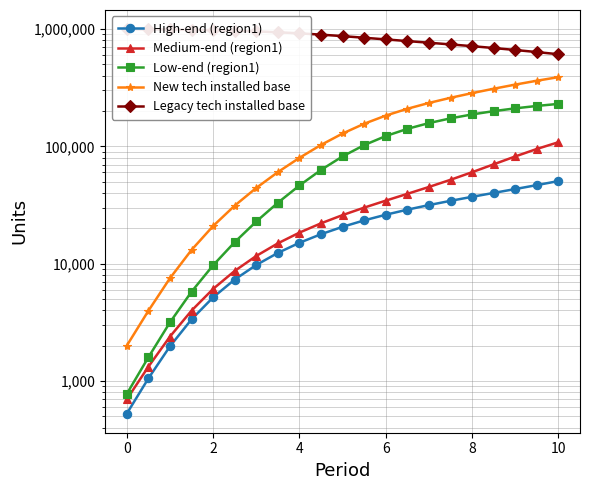

How many data points in New tech installed base are less than 128769?

10